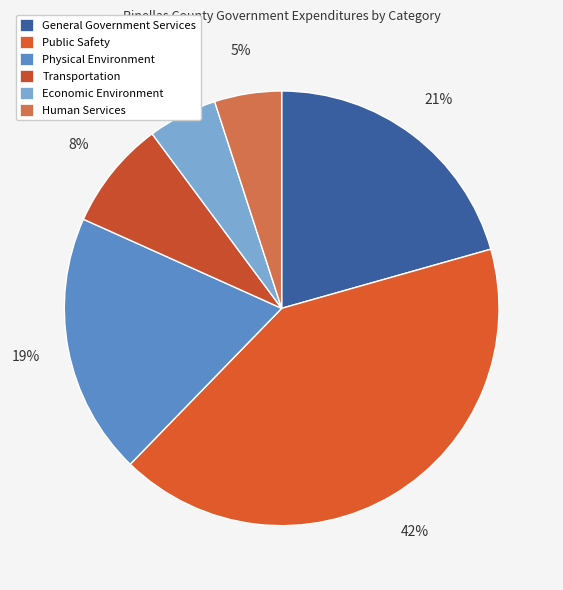

How many slices are in this pie chart?

6